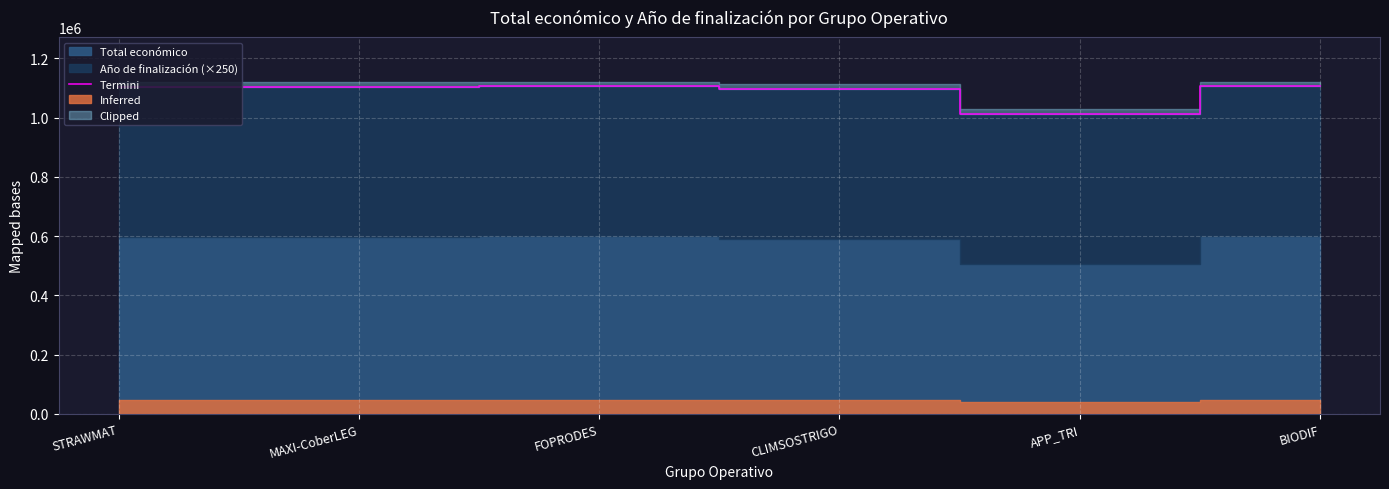

Reading left to right, transcribe all the data shown in this chart.

1104070	1105359	1105961	1097462	1014005	1106677